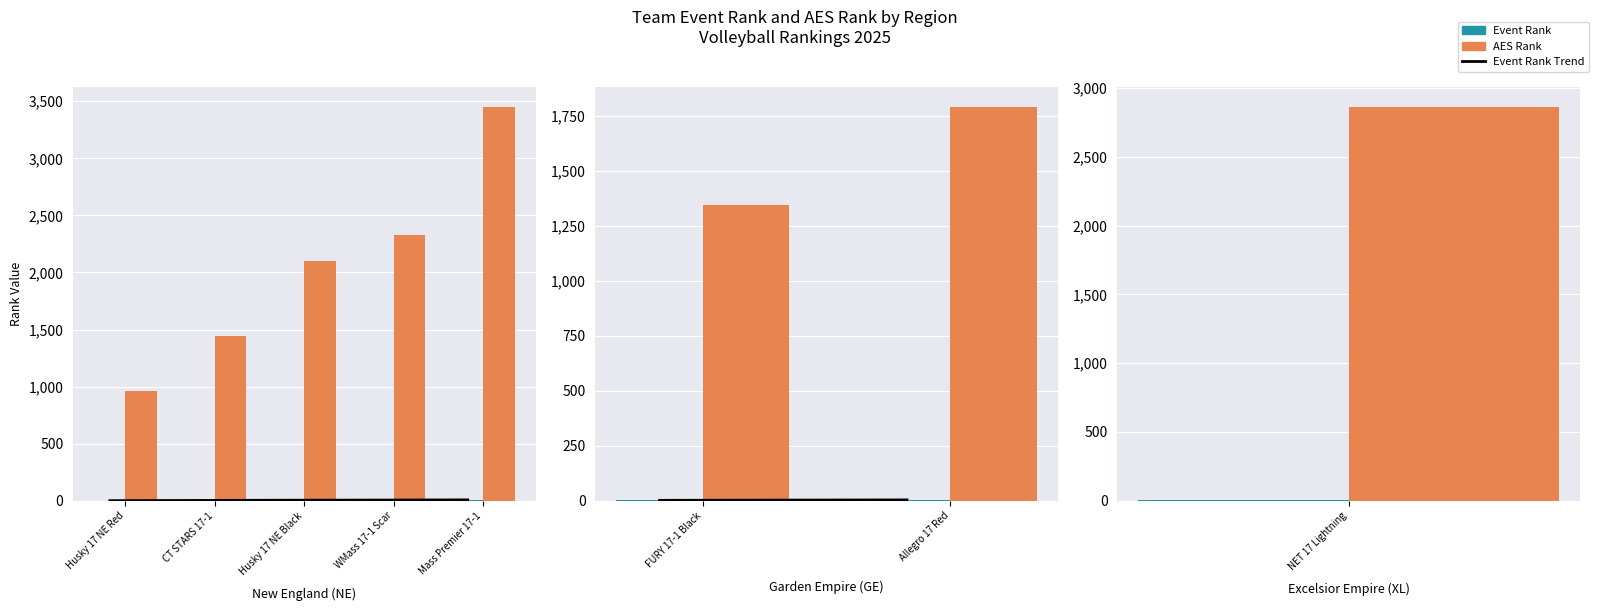

Which series has the widest spread of values?

AES Rank